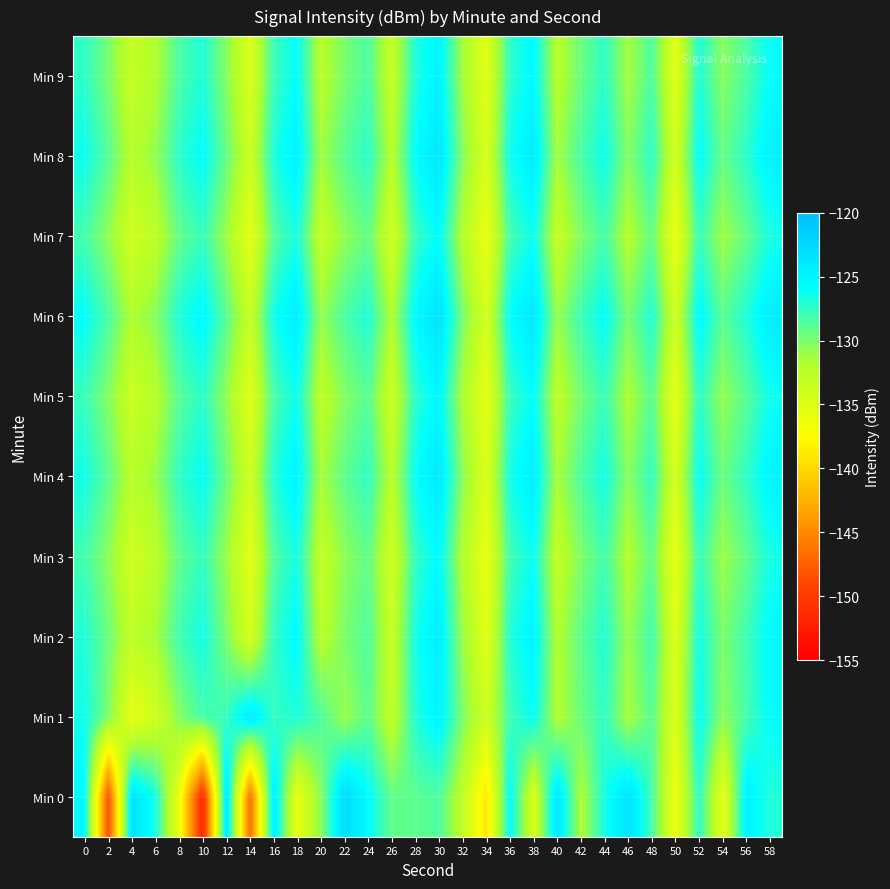

At how many categories does at least one series exceed -149?

30